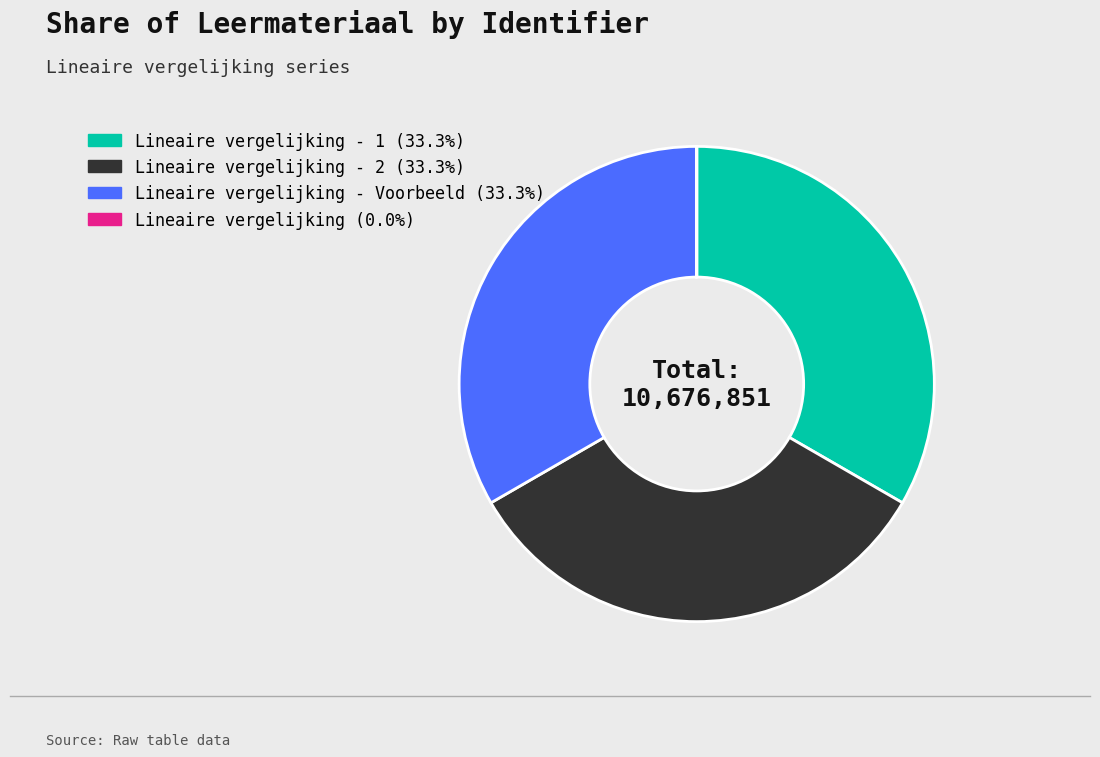

Is there a majority slice in this chart?

No